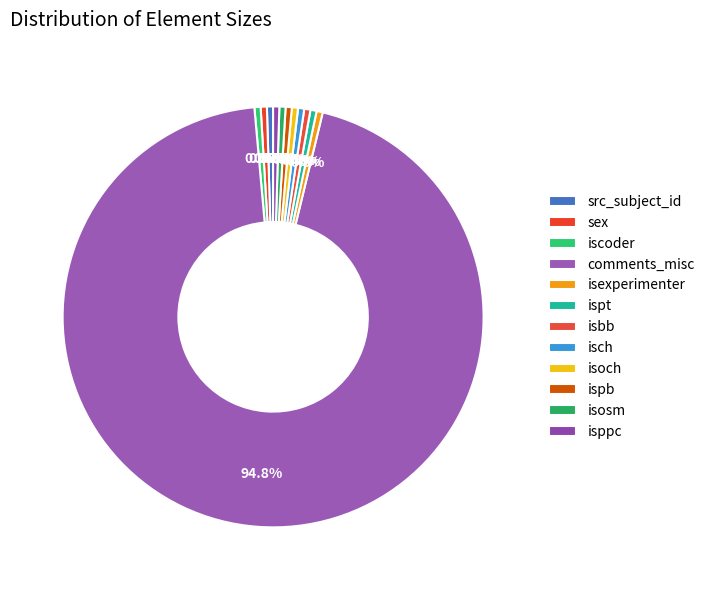

Is there any slice that represents more than half of the pie?

Yes